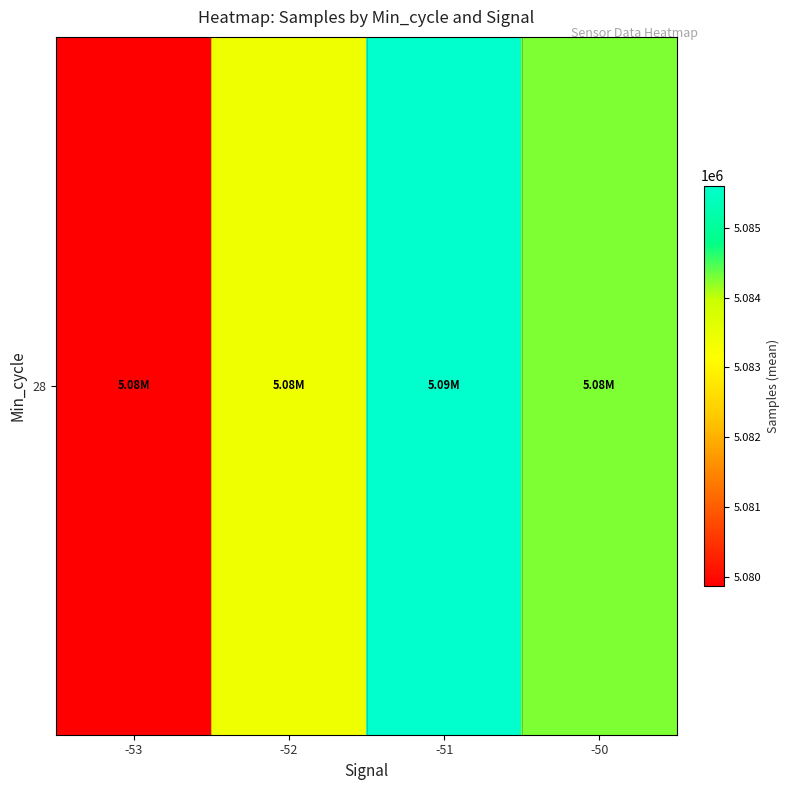

Where is the data nearest to the value 5082735?

-52